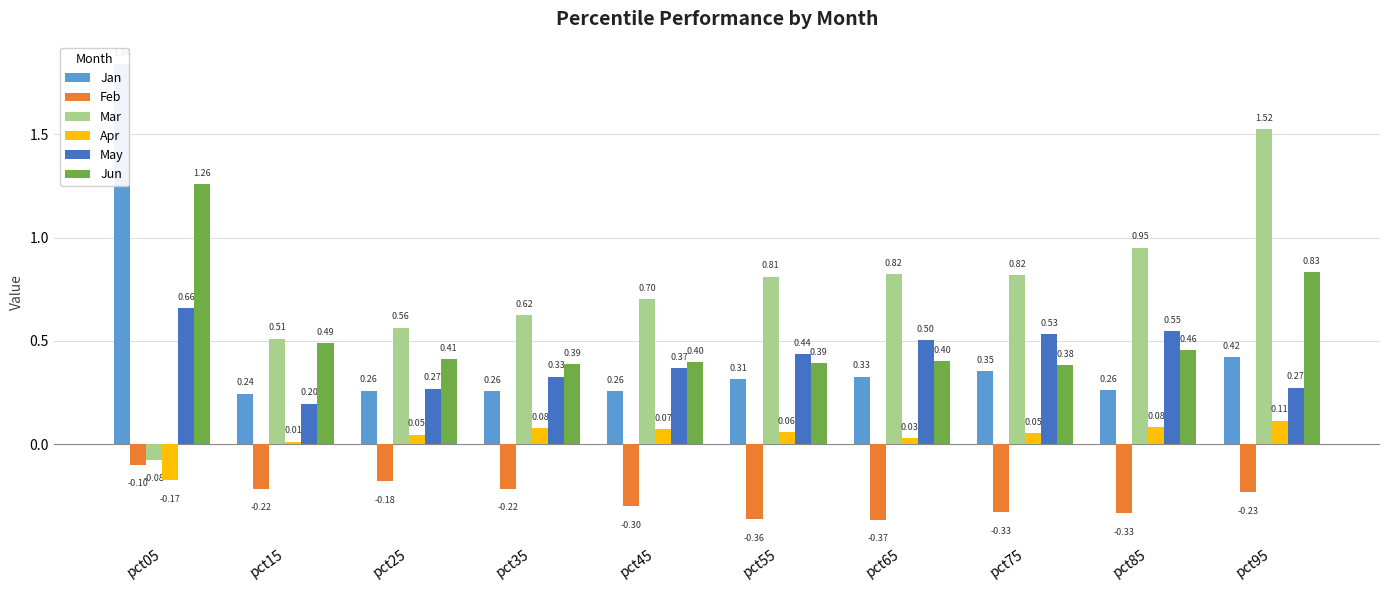

What is the sum of the Mar values at pct95 and pct75?

2.3